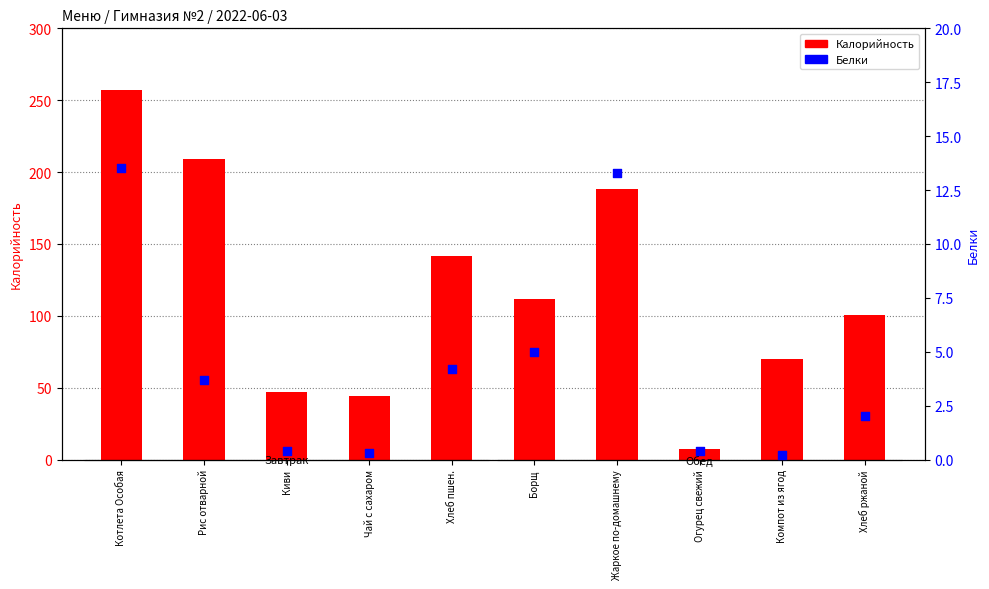

At how many categories does at least one series exceed 142?

3